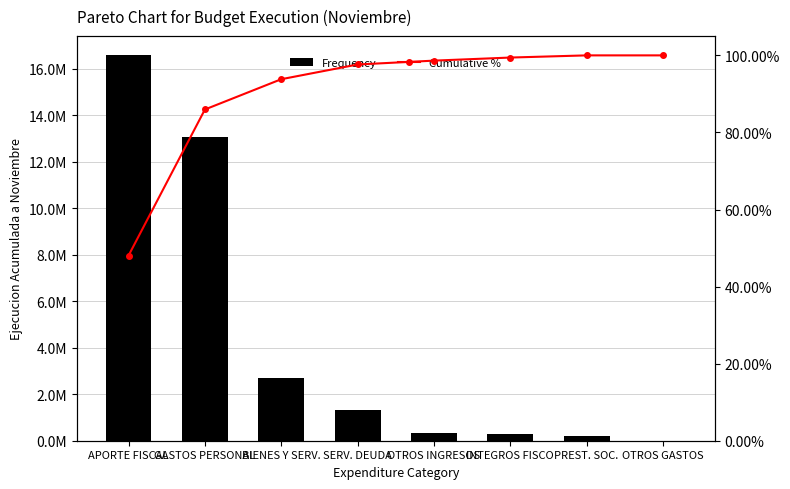

What is the lowest value of the Cumulative % series?

48.1